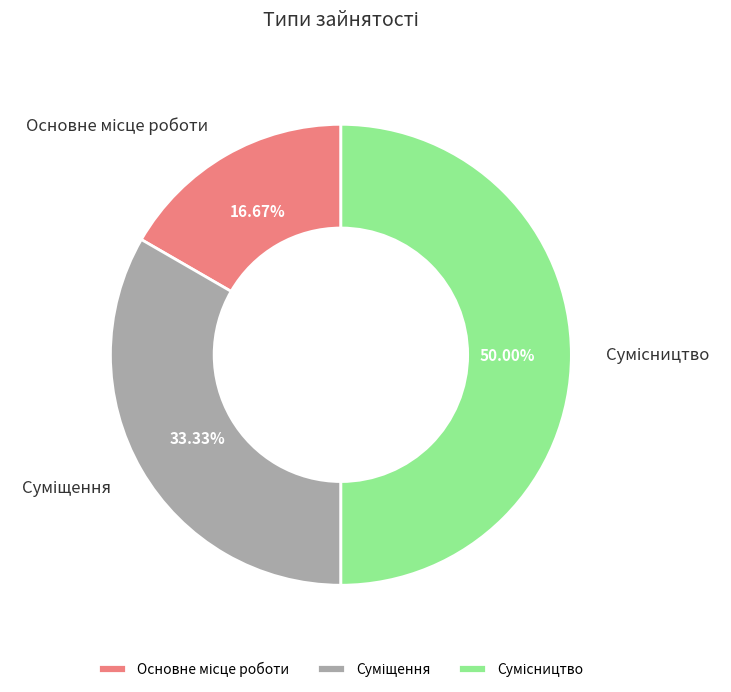

True or false: Сумісництво accounts for 50% of the total.

True